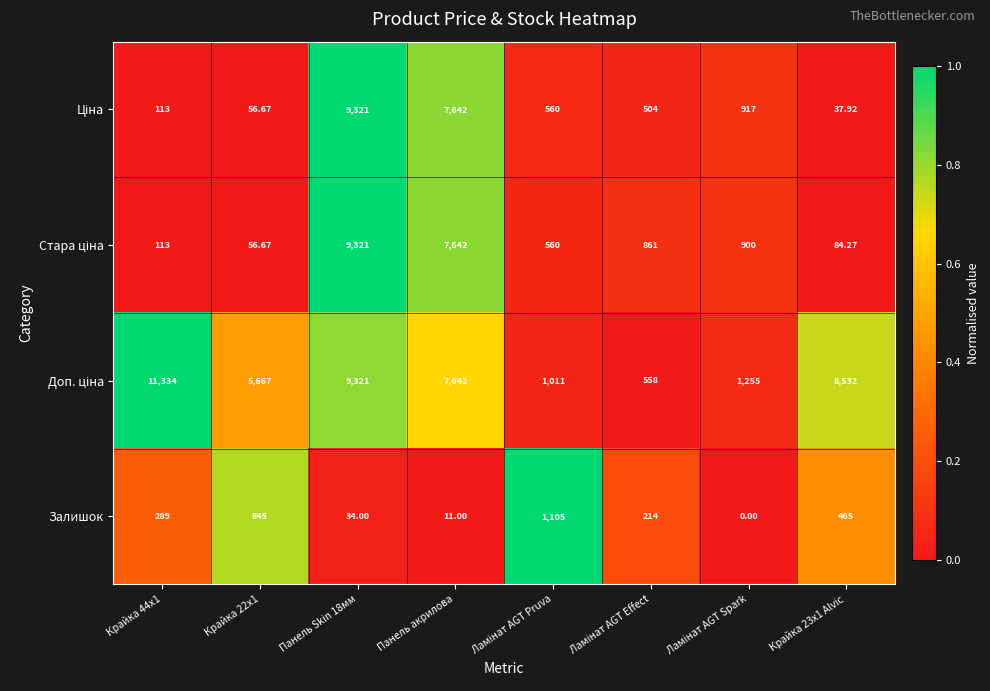

Count the number of categories in the chart.

8